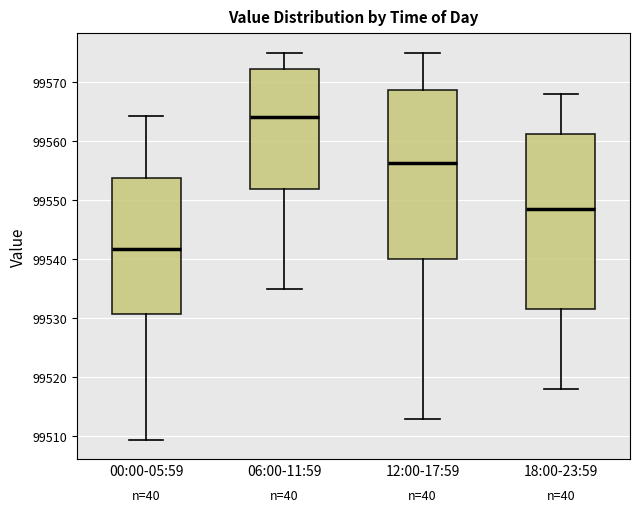

Where does the median line of the box for 00:00-05:59 sit on the y-axis? The values are not printed on the chart, so give them approximately, as read against the axis.

99542